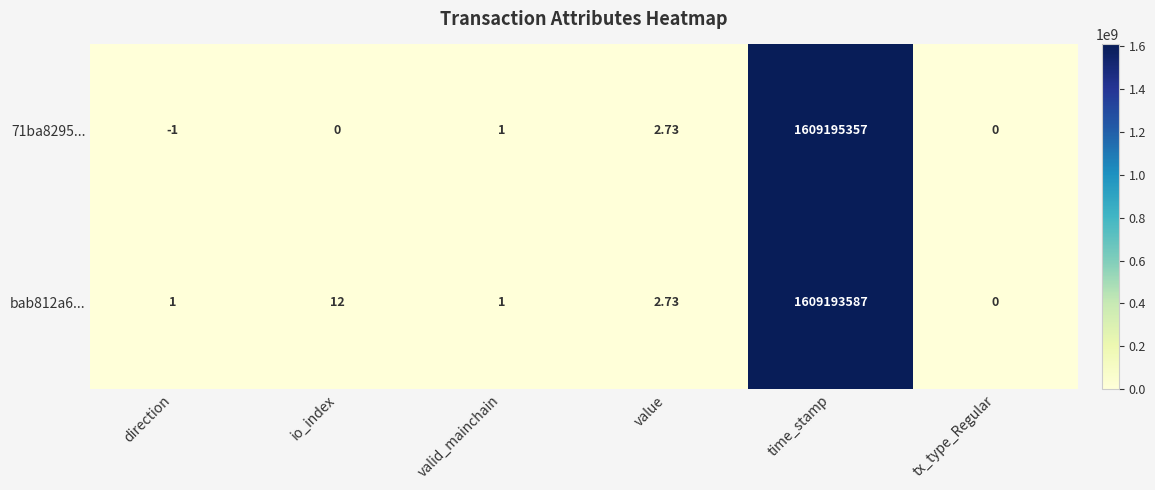

Between io_index and time_stamp, which series saw the biggest shift?

71ba8295...